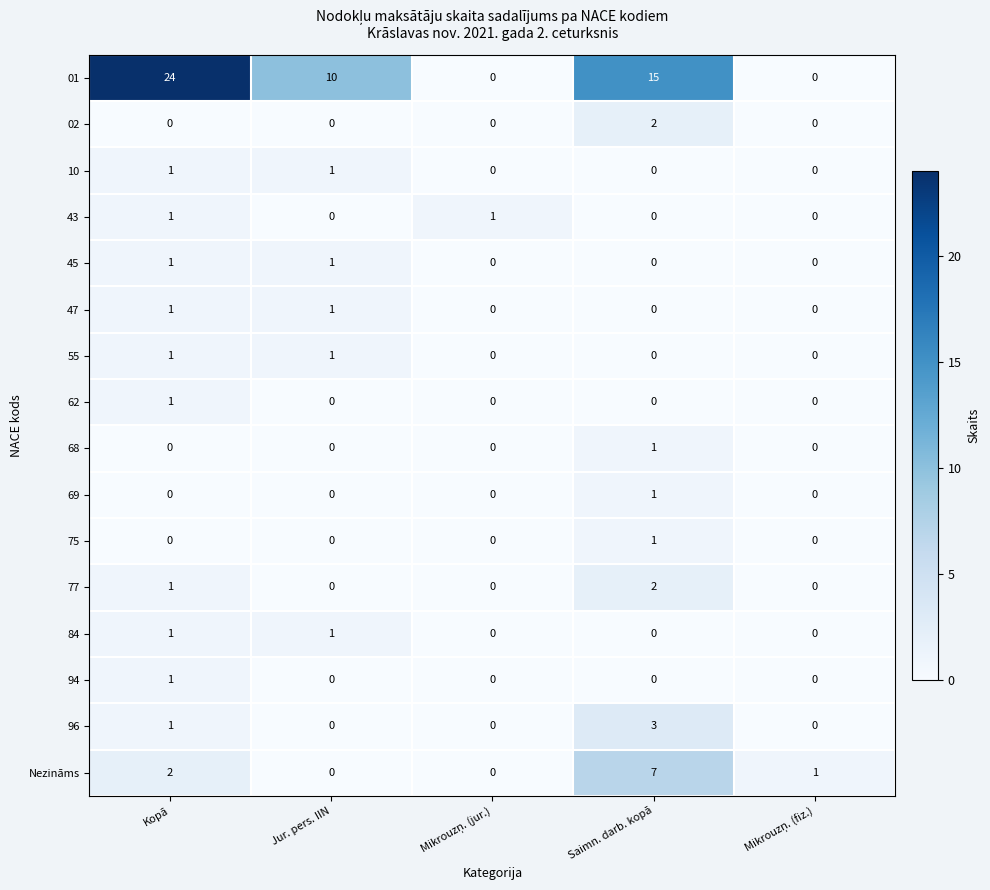

What is the greatest value displayed?

24